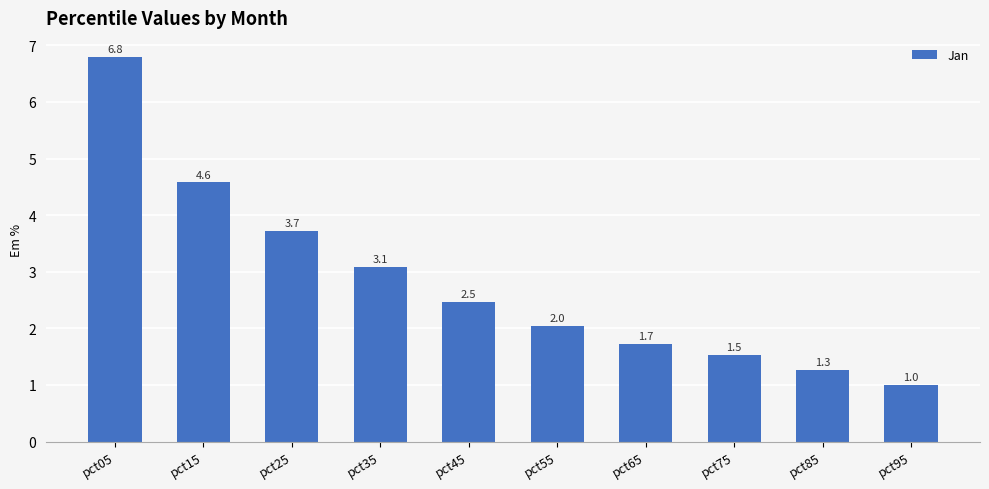

Which category has the lowest value across all series?

pct95